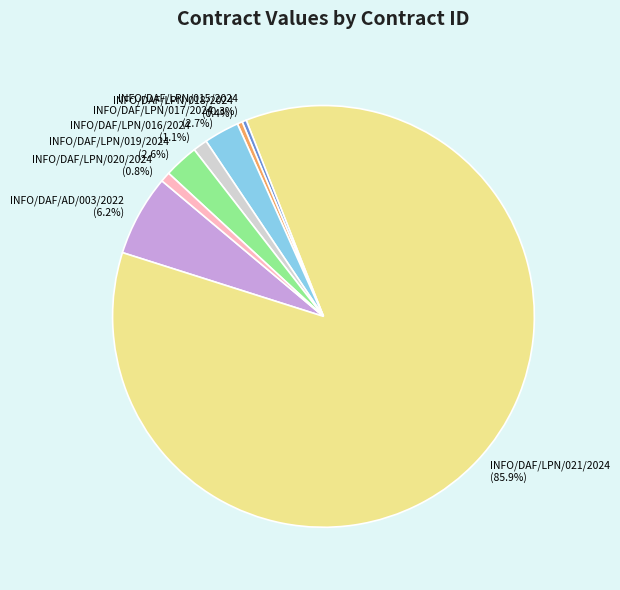

Approximately how many times larger is the value at INFO/DAF/LPN/020/2024 compared to INFO/DAF/LPN/017/2024?

0.3